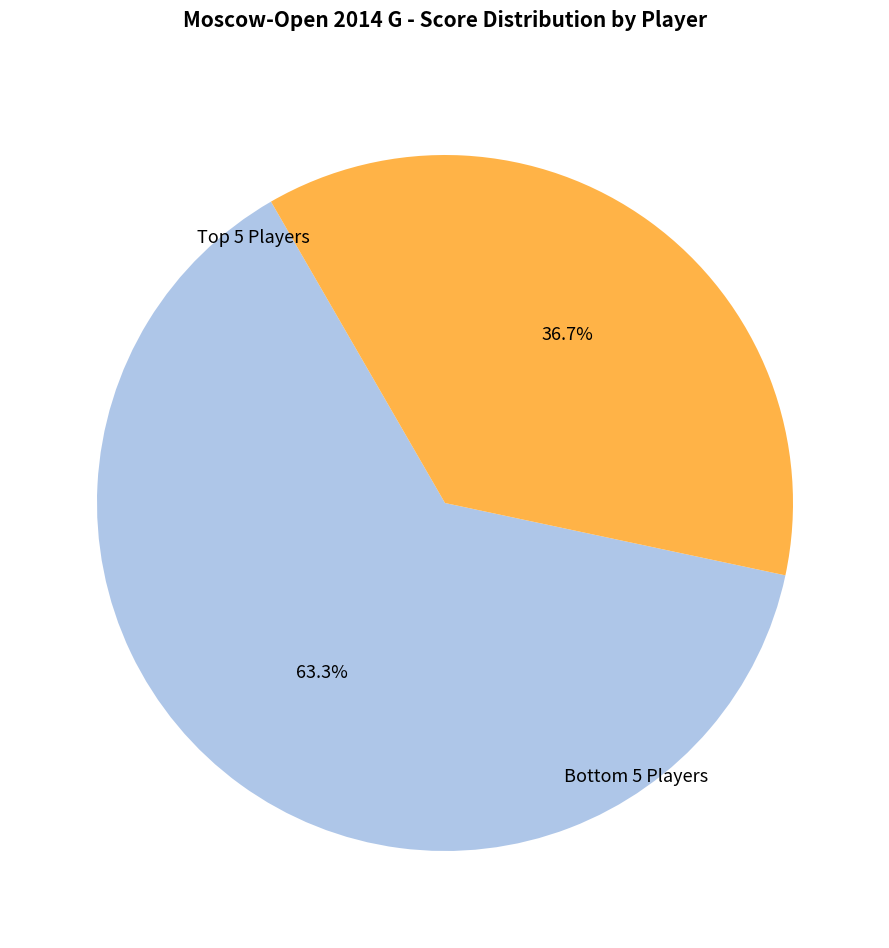

Count the number of slices in the pie.

2